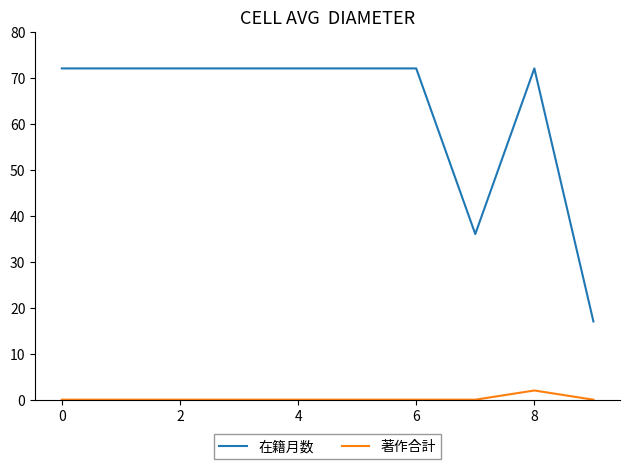

Which series has the widest spread of values?

在籍月数